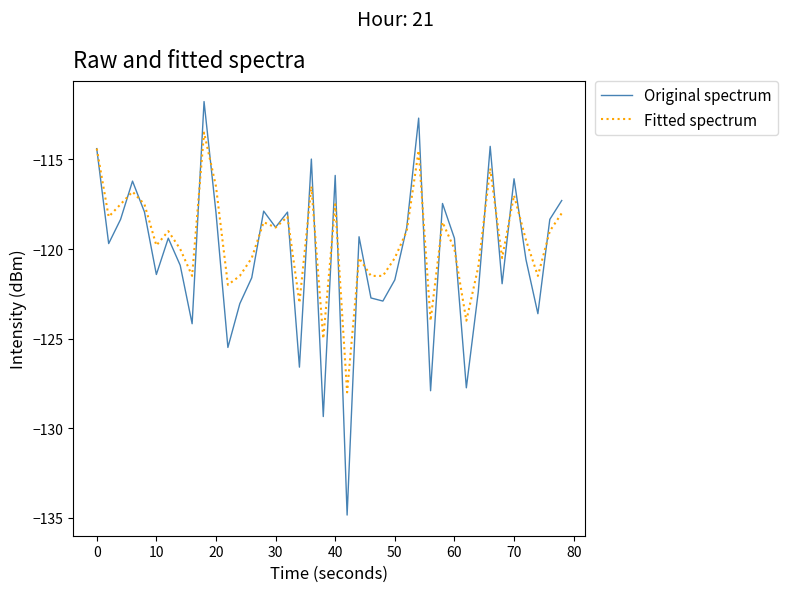

Count the number of data series in this chart.

2